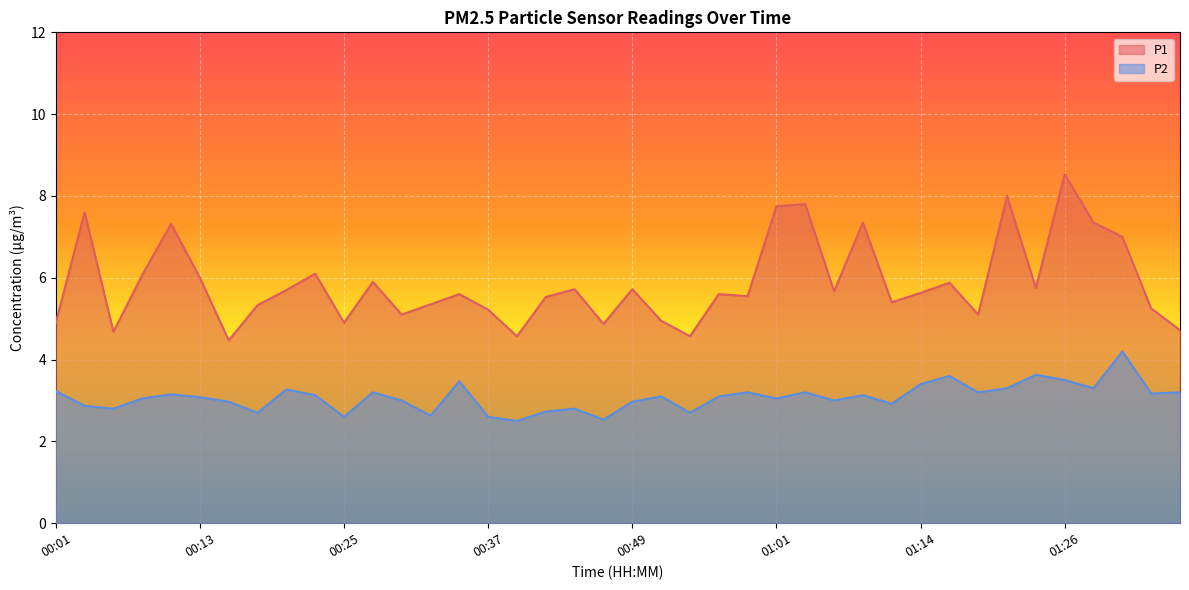

List the series in order of their overall mean, lowest first.

P2, P1